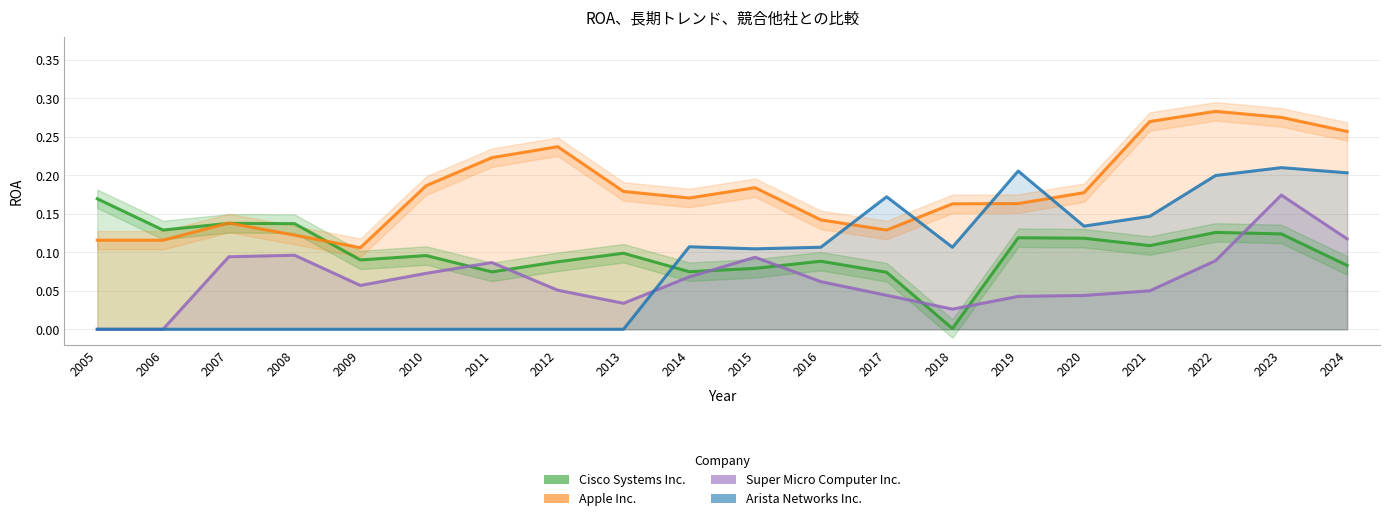

How many times do Cisco Systems Inc. and Arista Networks Inc. cross each other?

1